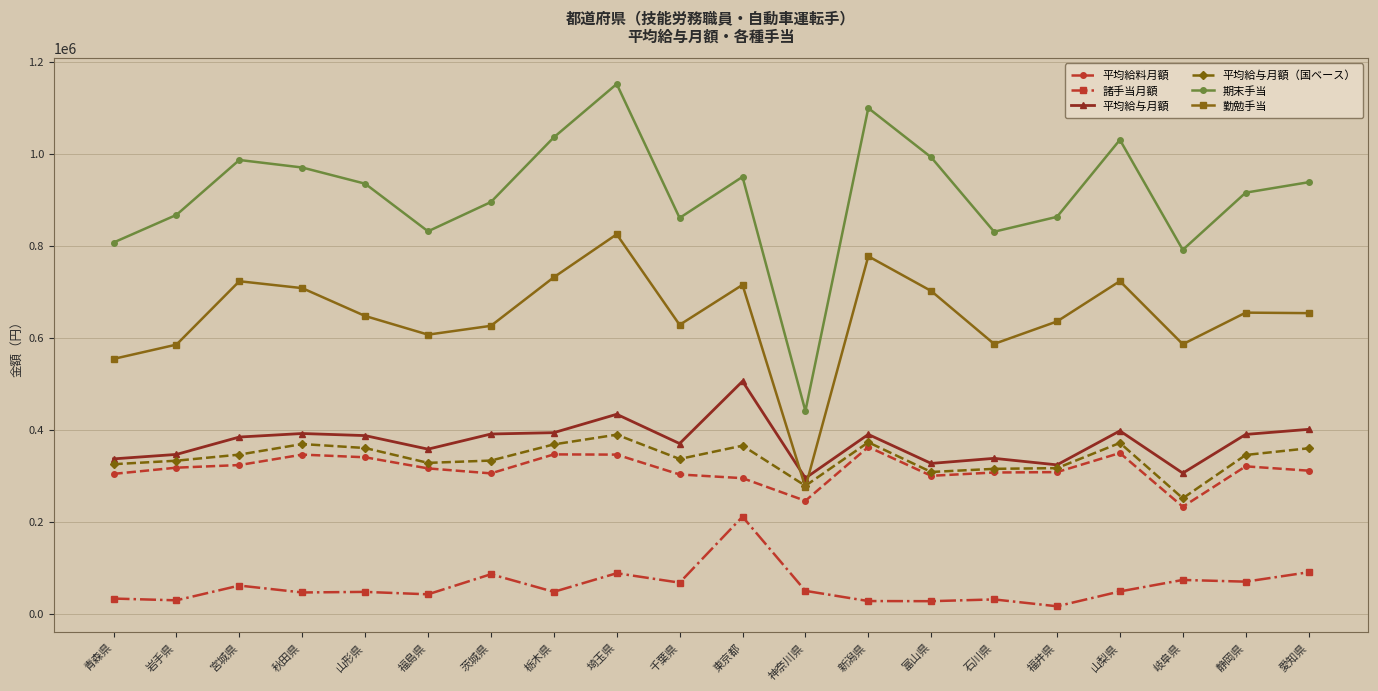

The value of 諸手当月額 at 愛知県 is 89876. True or false?

True